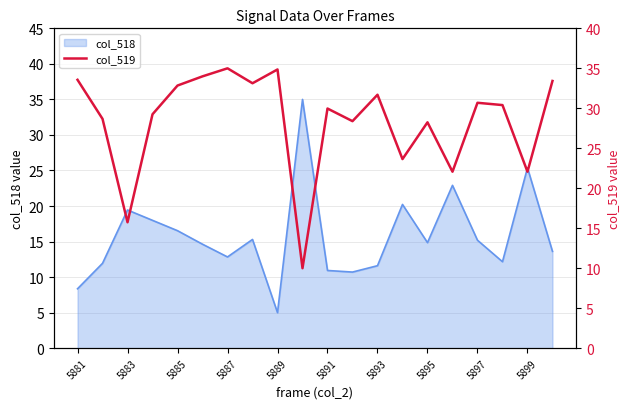

What is the lowest value of the col_518 series?

5.0